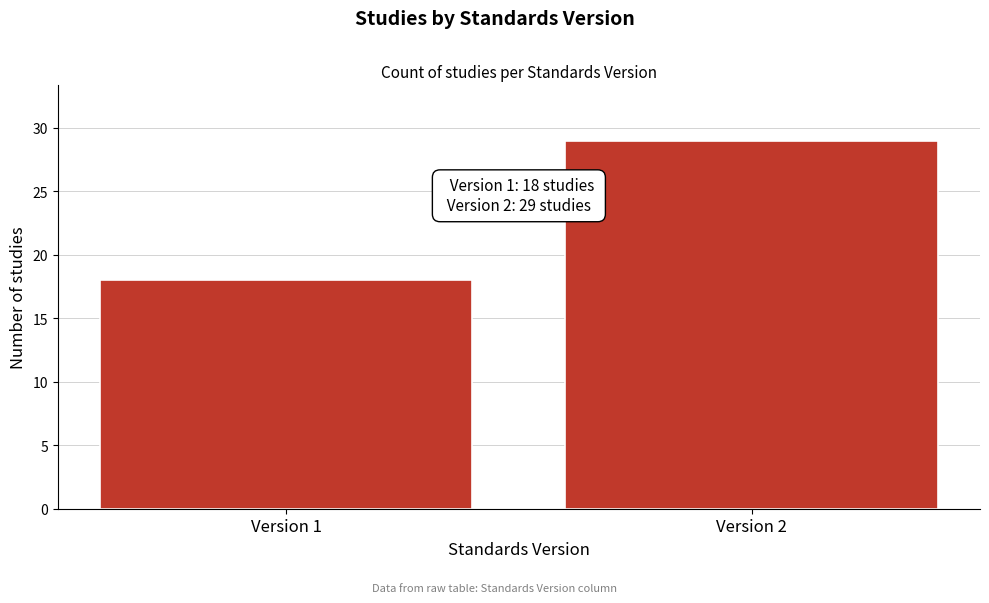

Reading left to right, what are all the values shown in this chart?

18	29